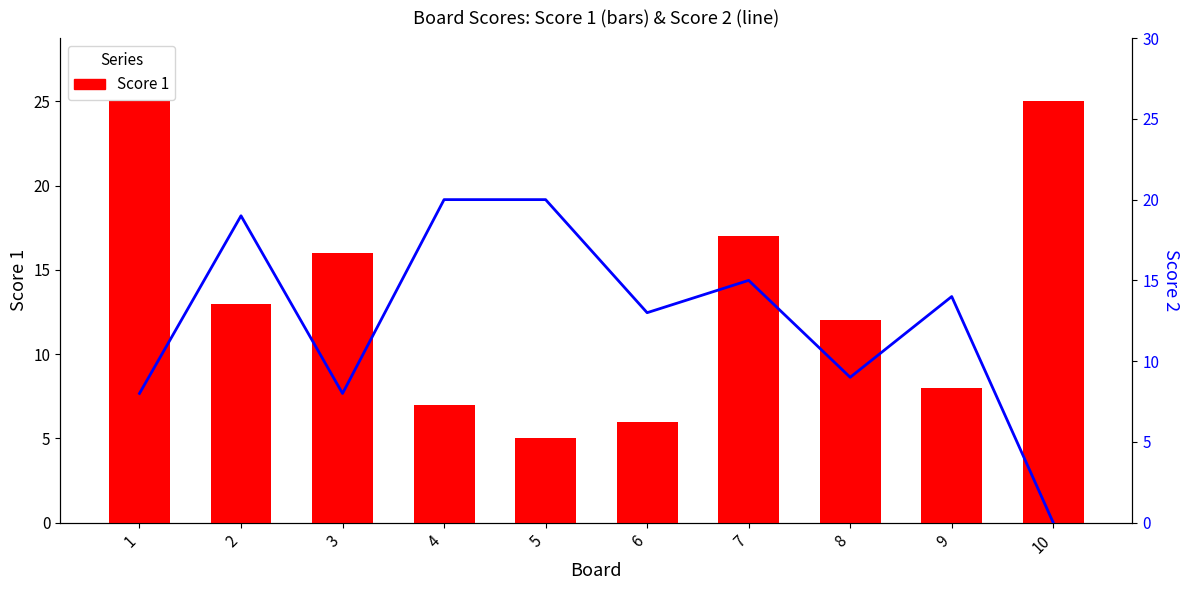

Reading left to right, extract all data points from this chart.

Score 1: 1=25	2=13	3=16	4=7	5=5	6=6	7=17	8=12	9=8	10=25
Score 2: 1=8	2=19	3=8	4=20	5=20	6=13	7=15	8=9	9=14	10=0